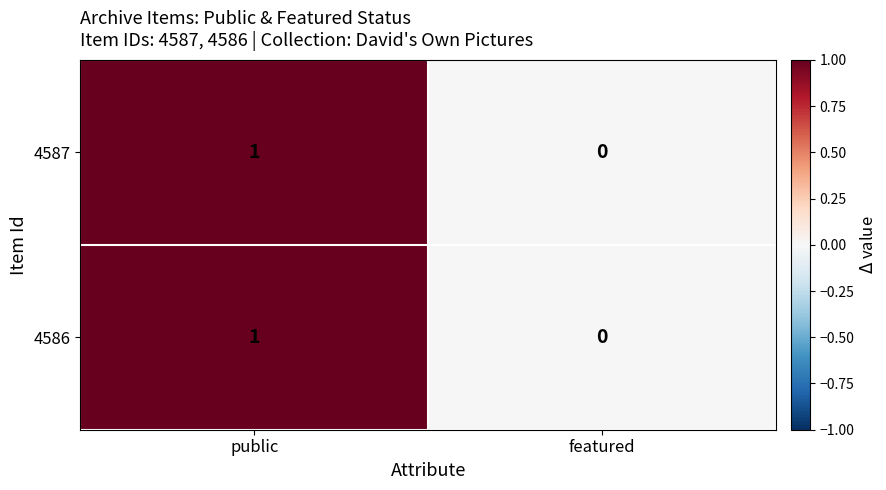

At which category does the chart reach its peak across all series?

public